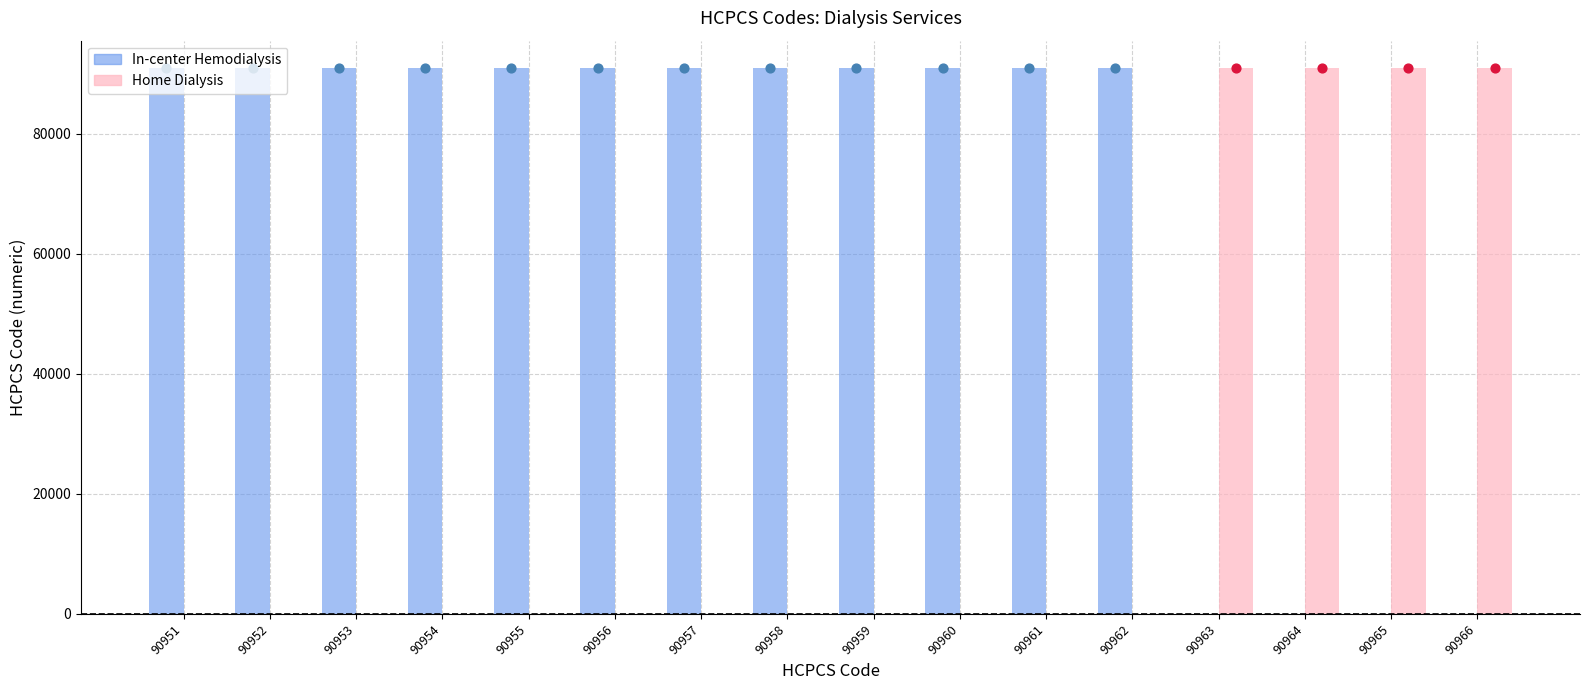

Which series contains the lowest Y value?

In-center Hemodialysis